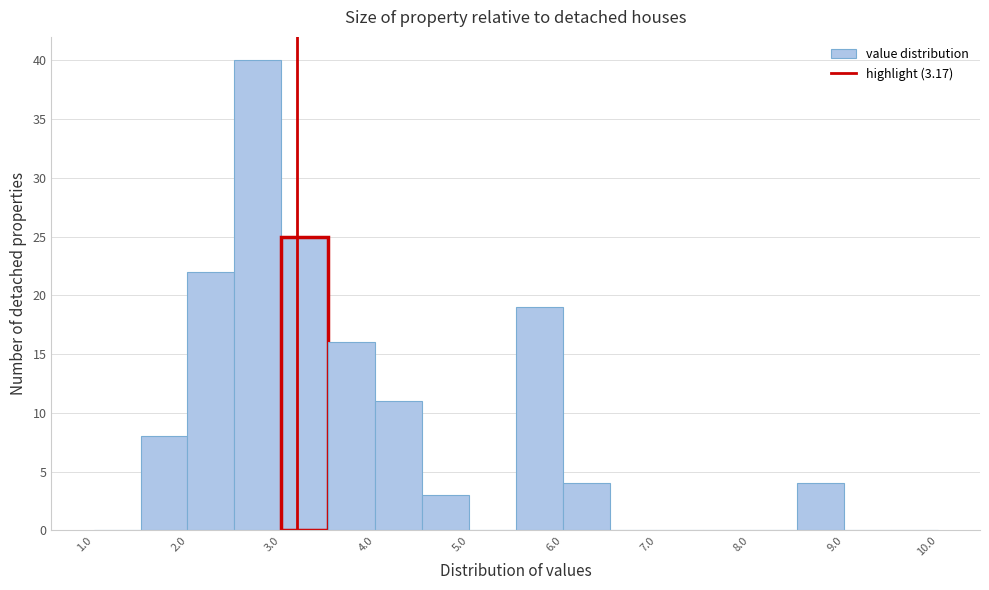

What is the height of the bar covering 4.5 to 5.0 on the x-axis? The values are not printed on the chart, so give them approximately, as read against the axis.

3